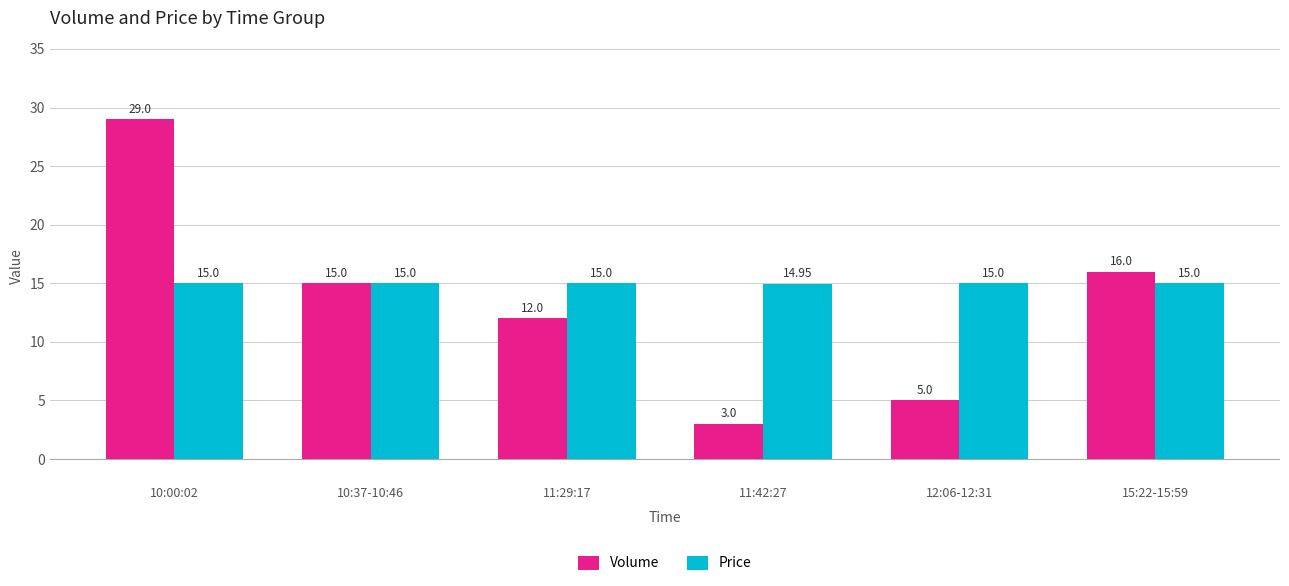

What is the maximum value shown in the chart?

29.0